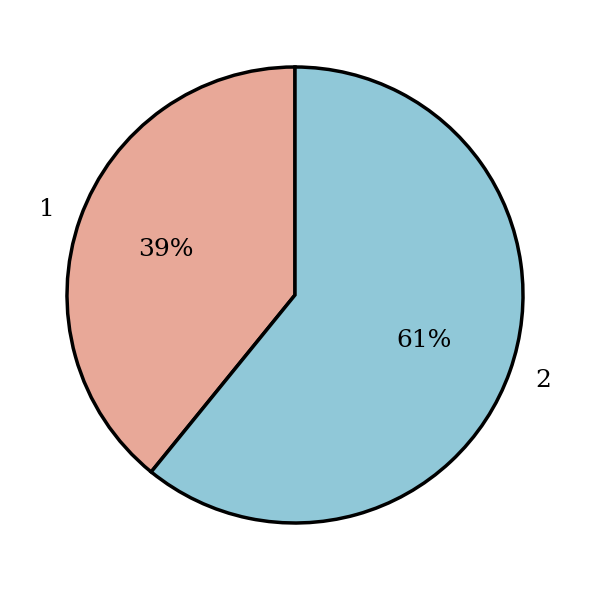

What percentage is the 1 slice, to the nearest percent?

39%